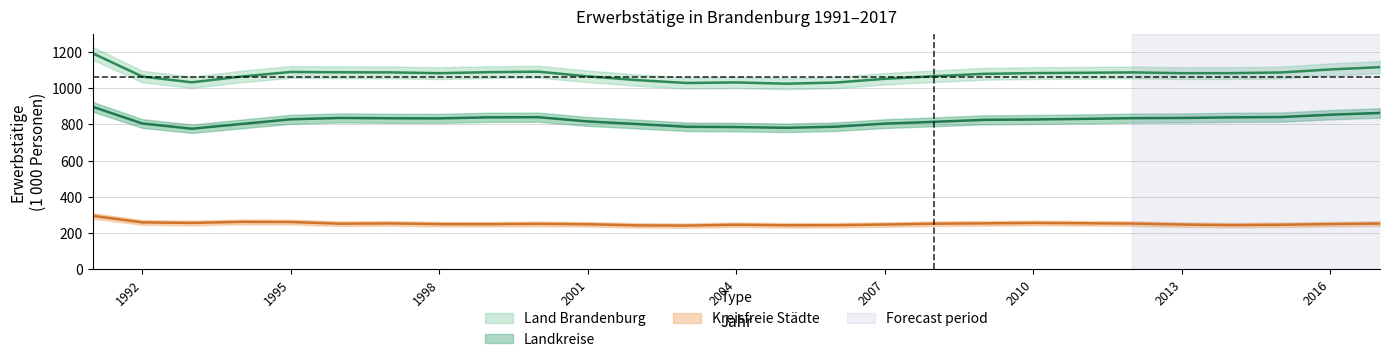

True or false: Kreisfreie Städte and Land Brandenburg cross at least once.

False